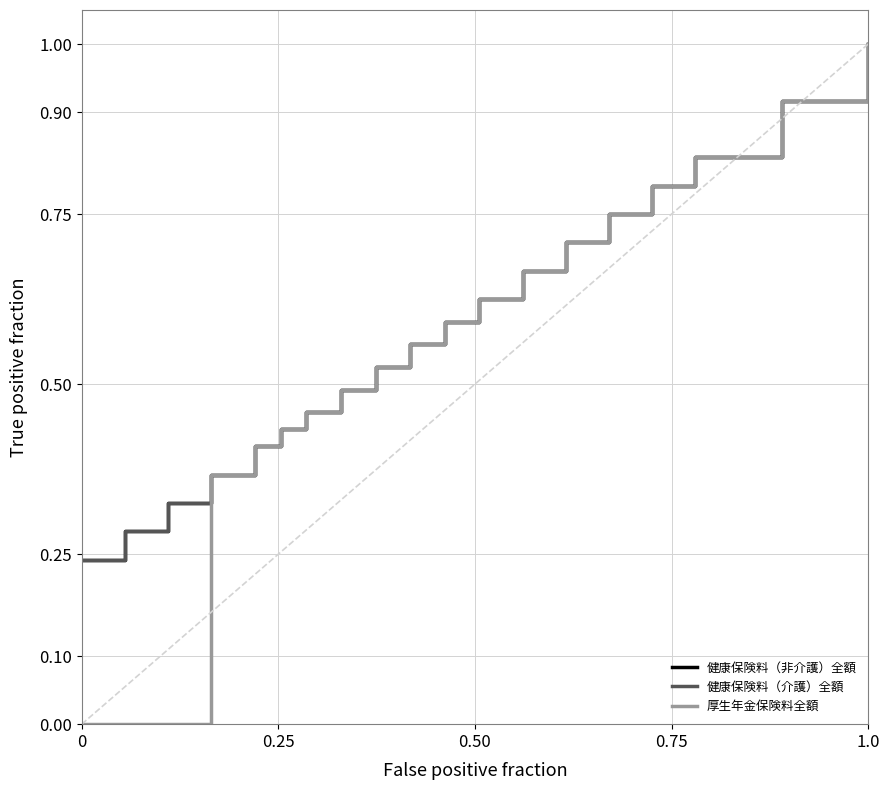

What is the maximum value for 厚生年金保険料全額?

1.0